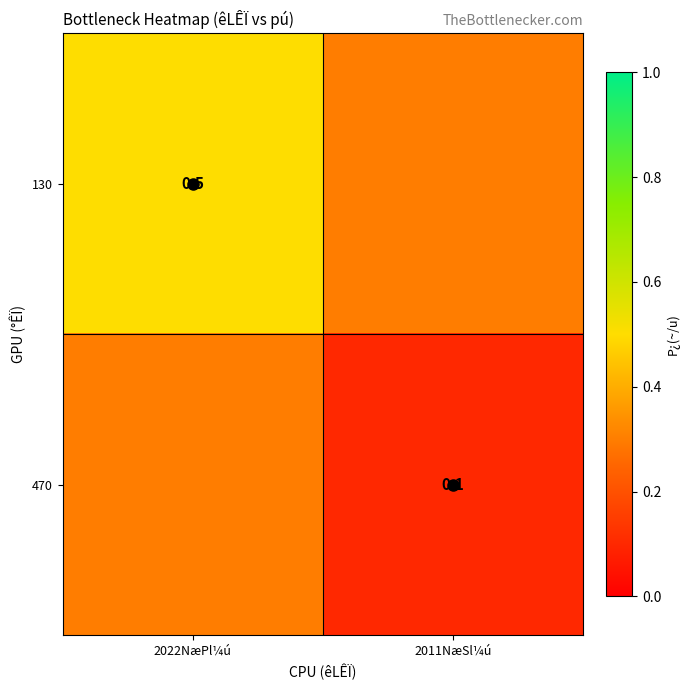

Is it true that 130 equals 0.2 at 2011NæSl¼ú?

False